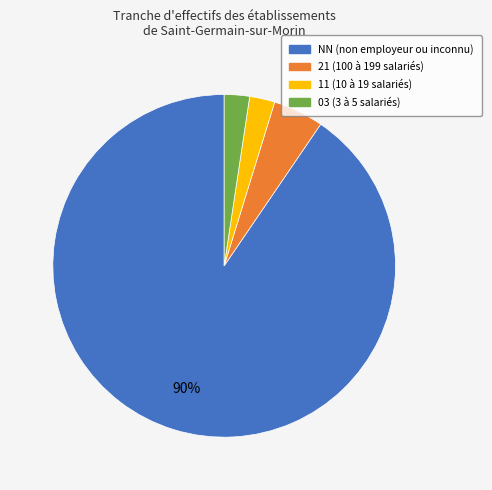

Does any single category account for the majority?

Yes